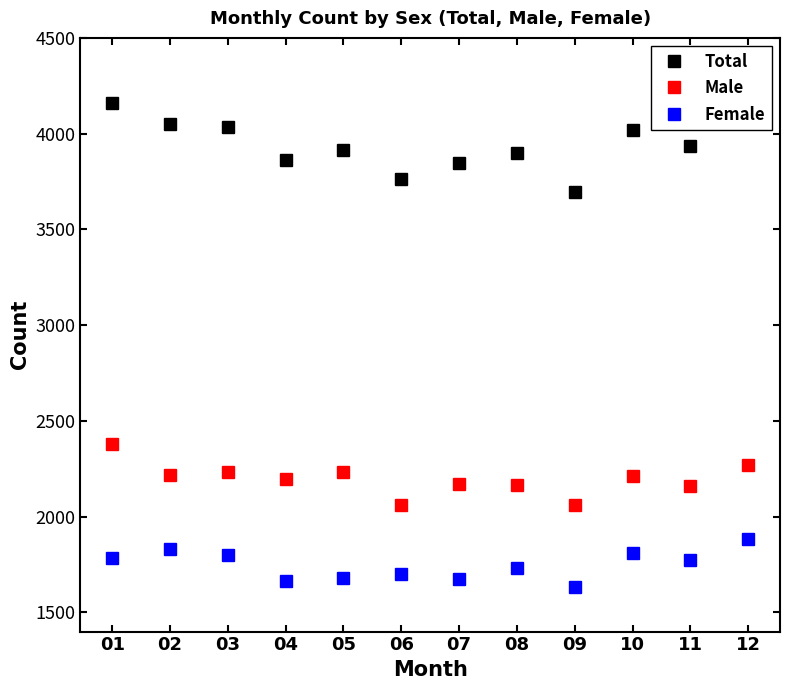

What are all the series names shown in the legend?

Total, Male, Female